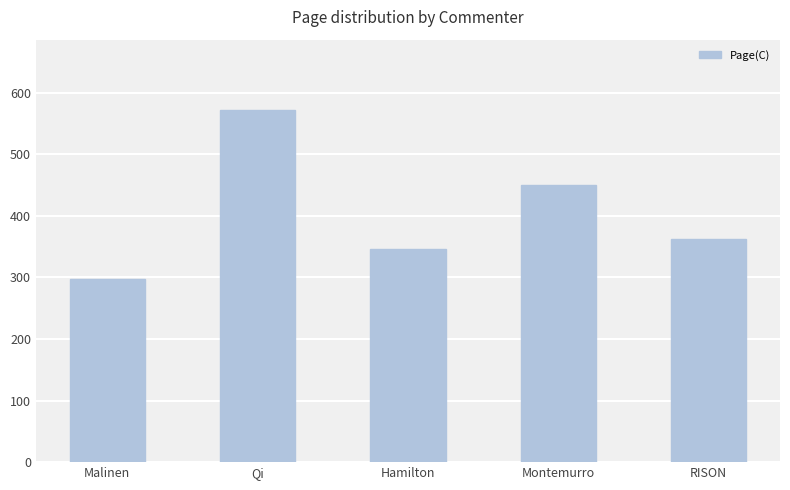

What is the sum of the values at Montemurro and Hamilton?

797